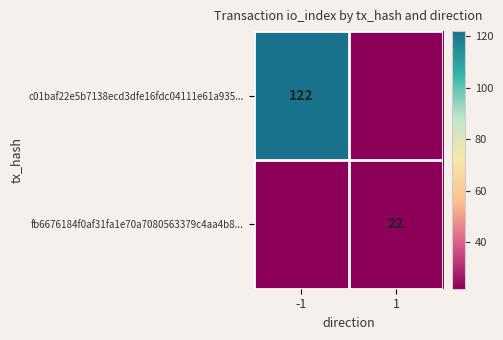

Is it true that fb6676184f0af31fa1e70a7080563379c4aa4b8... equals 22 at 1?

True